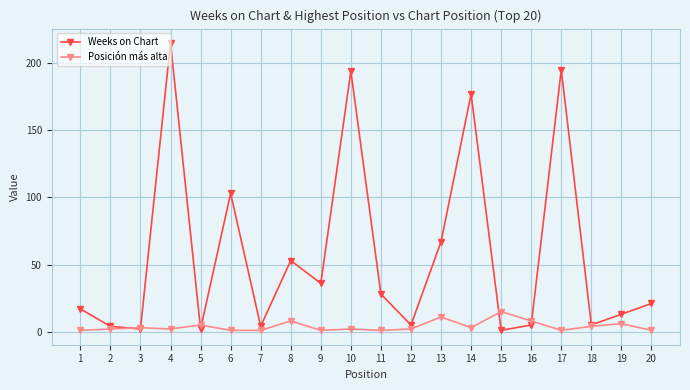

Which series changed the most between 1 and 7?

Weeks on Chart